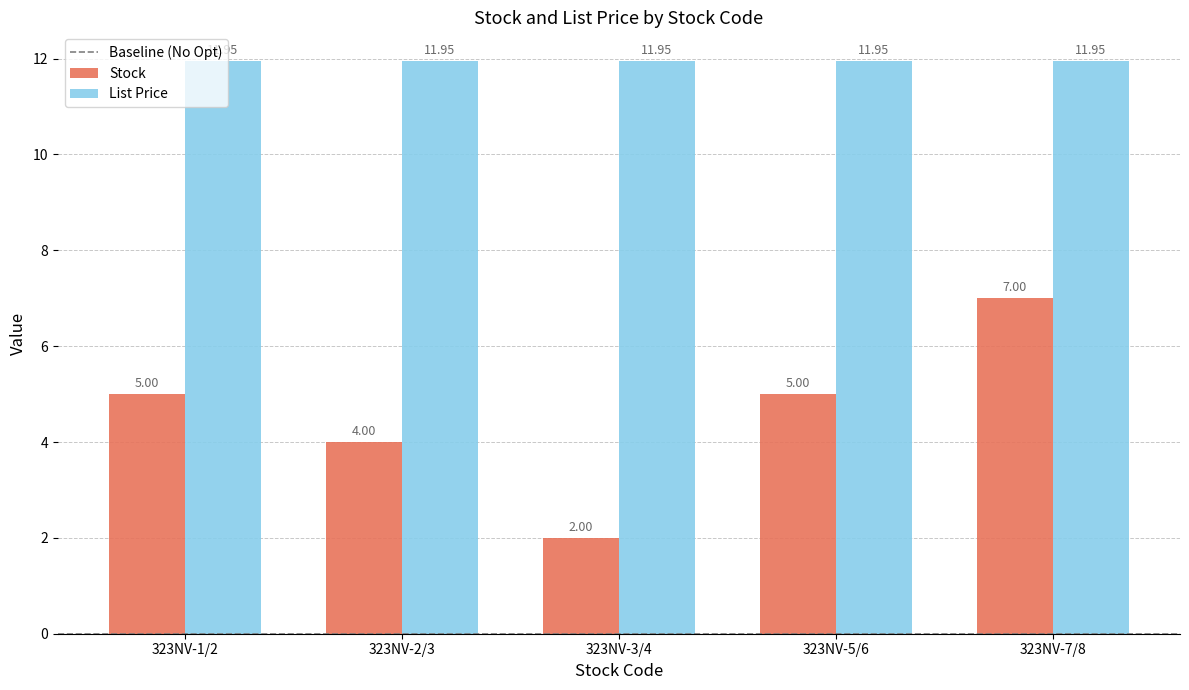

At which category is the sum across all series the highest?

323NV-7/8